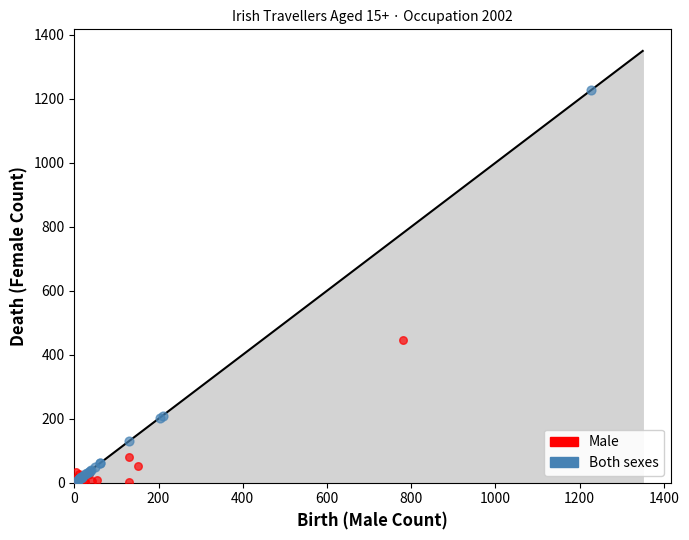

Which series contains the highest Y value?

Both sexes